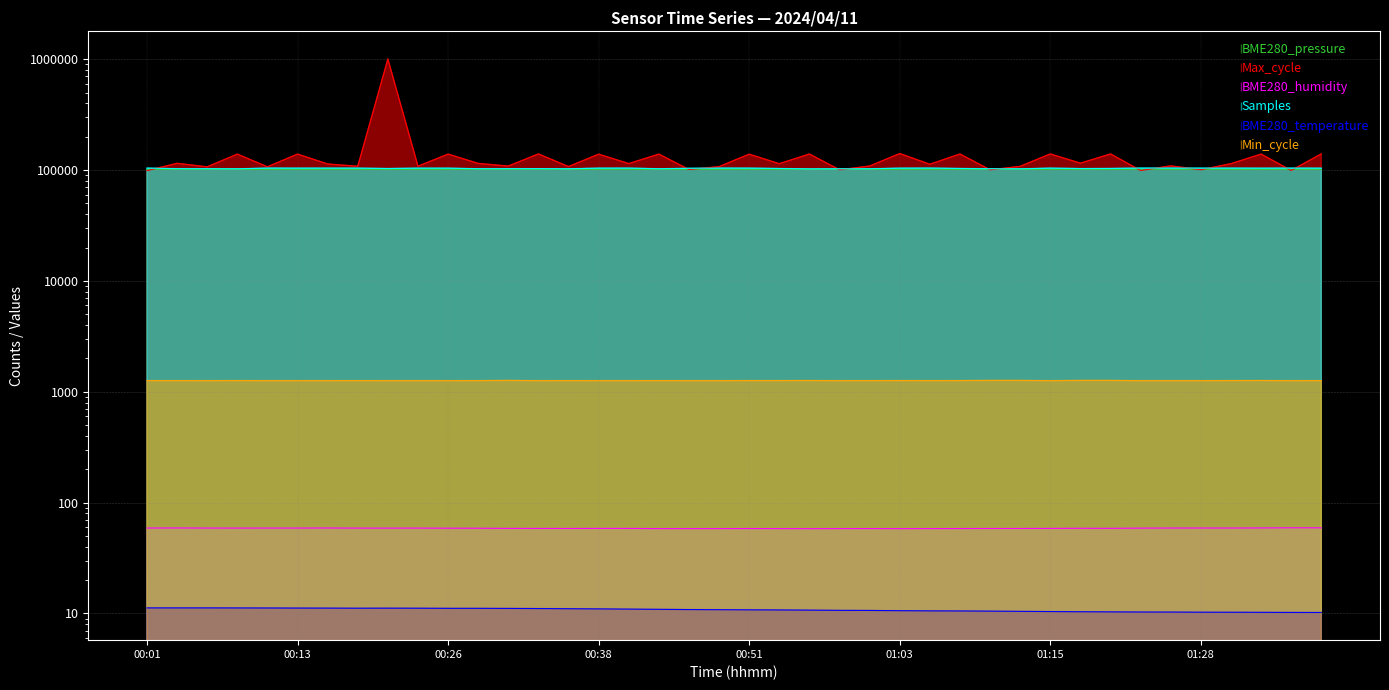

At which label is BME280_pressure closest to 101540?

00:16